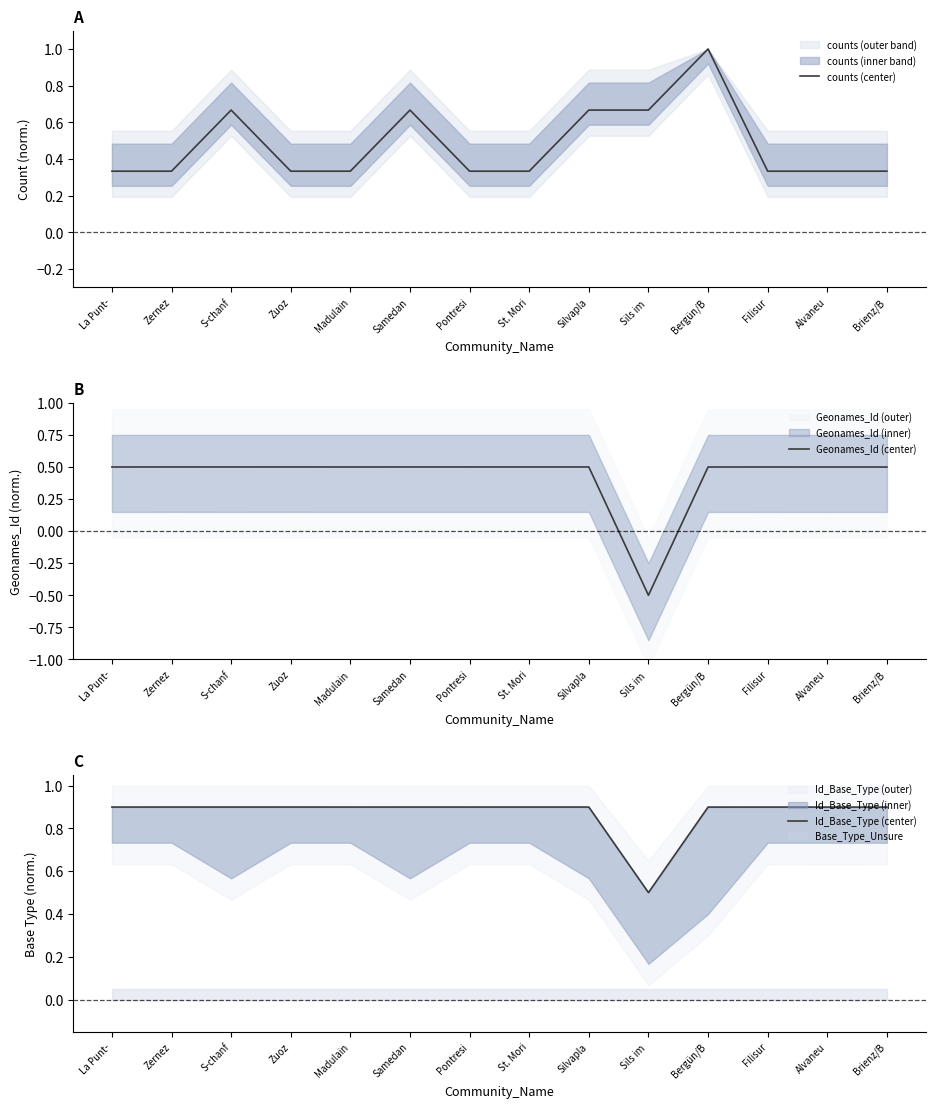

Rank the series at Pontresi from lowest to highest value.

counts (center), Geonames_Id (center), Id_Base_Type (center)